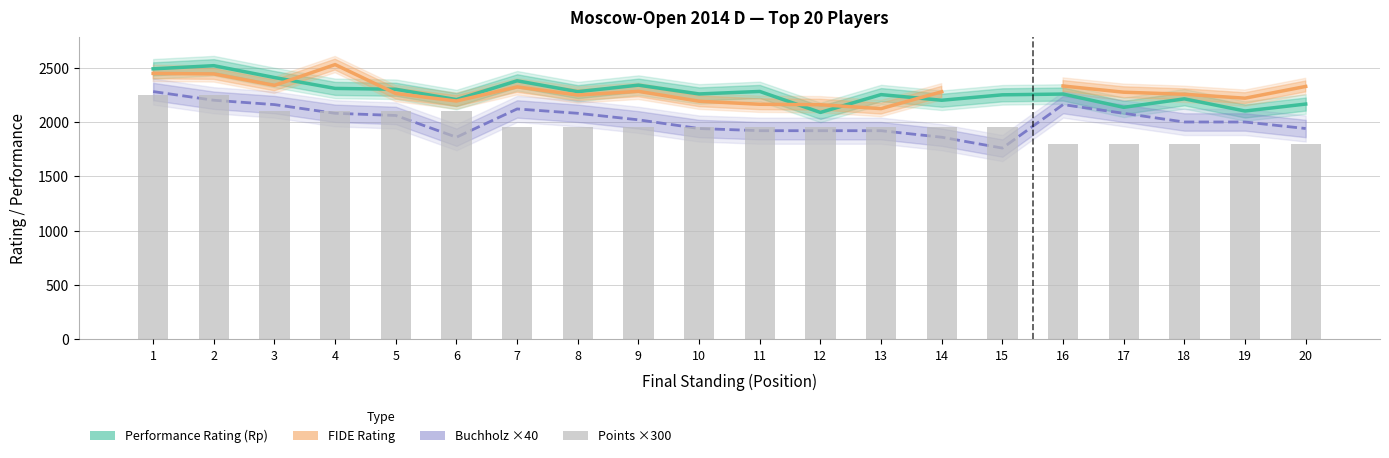

At how many categories does at least one series exceed 1780?

20